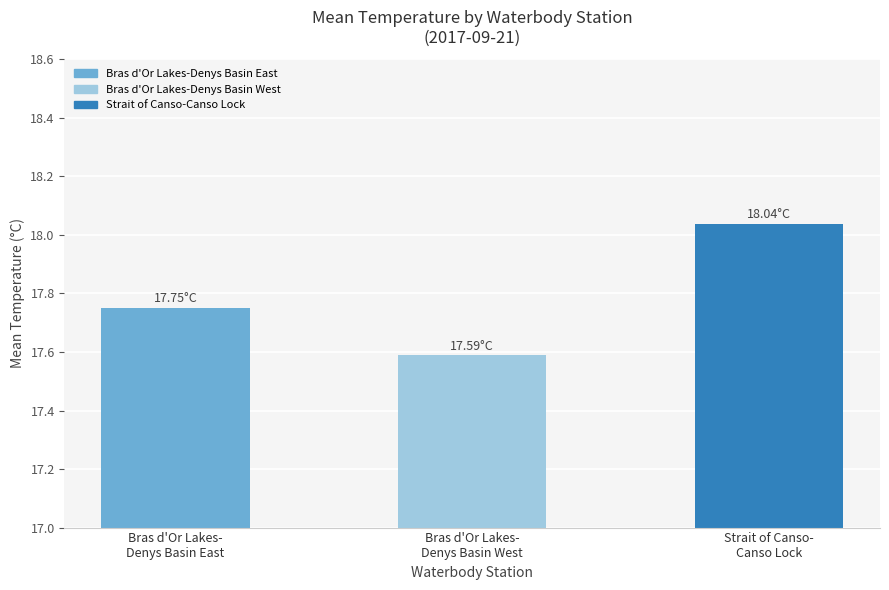

Which has a higher value, Strait of Canso-
Canso Lock or Bras d'Or Lakes-
Denys Basin West?

Strait of Canso-
Canso Lock